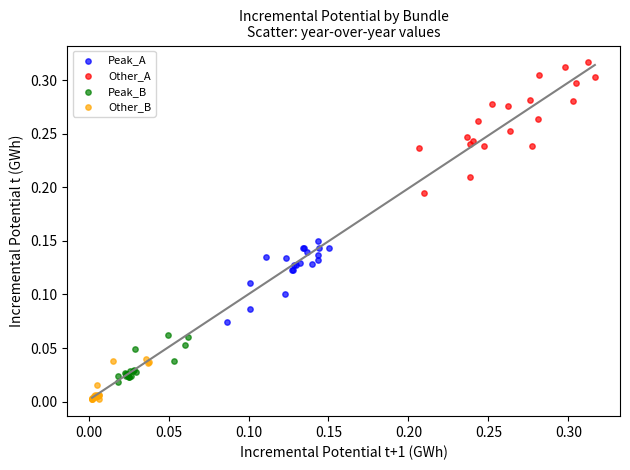

Which series reaches the minimum Y coordinate?

Other_B